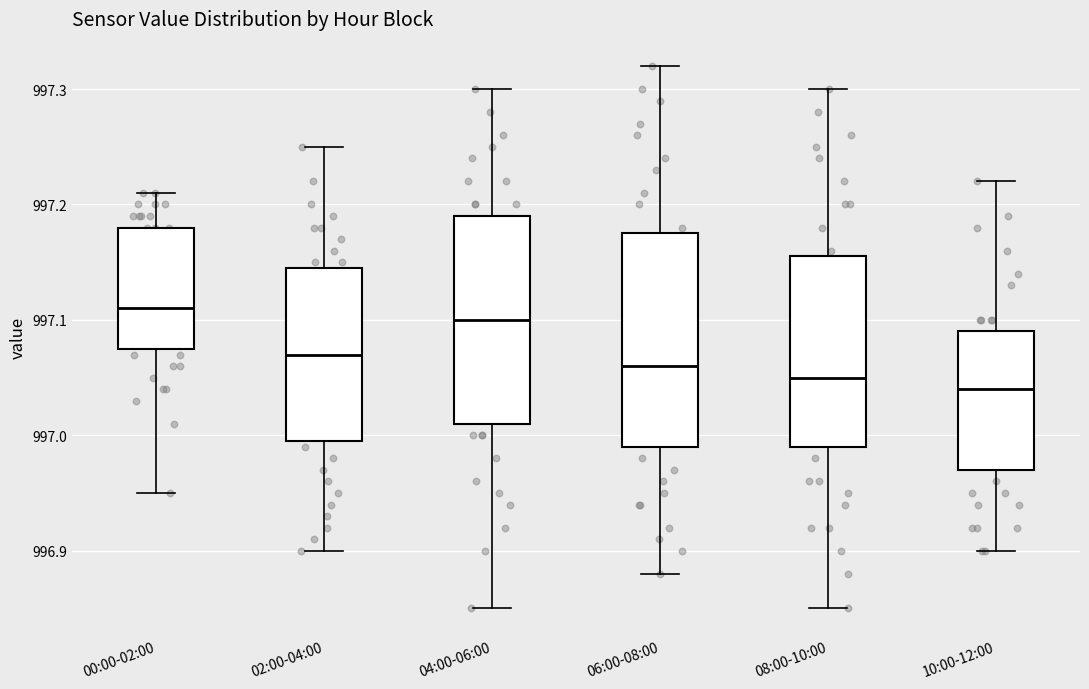

Where does the upper whisker of the box for 08:00-10:00 end on the y-axis? The values are not printed on the chart, so give them approximately, as read against the axis.

997.30